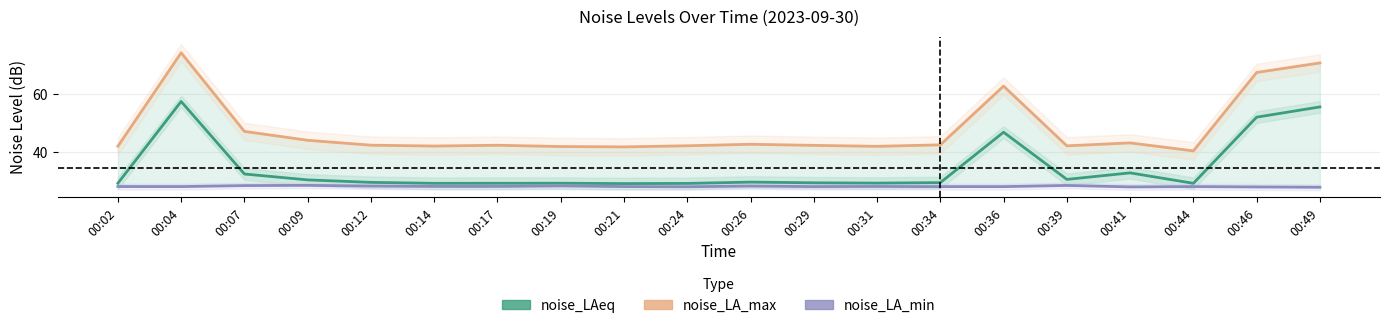

True or false: noise_LA_min has more than 1 interior local peaks.

True